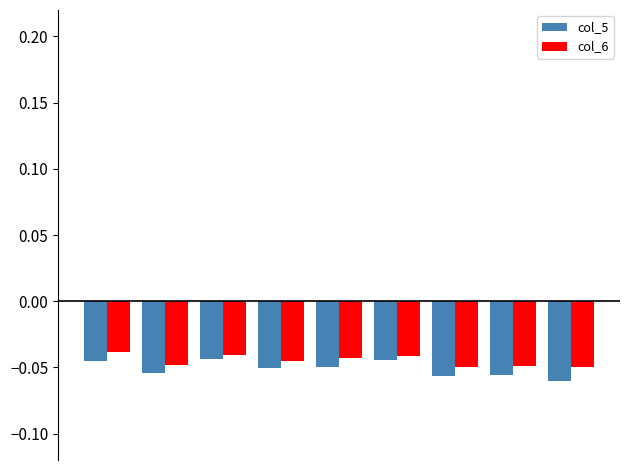

List the series in order of their peak value, highest first.

col_6, col_5